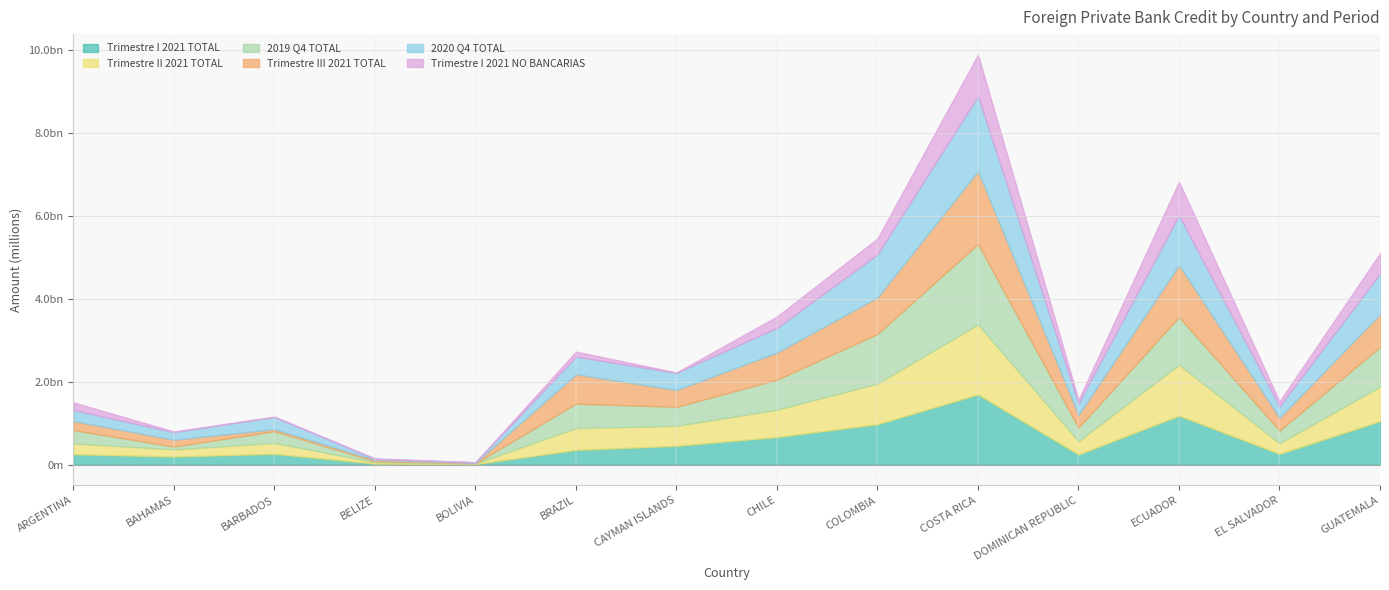

At how many categories does at least one series exceed 1897?

1